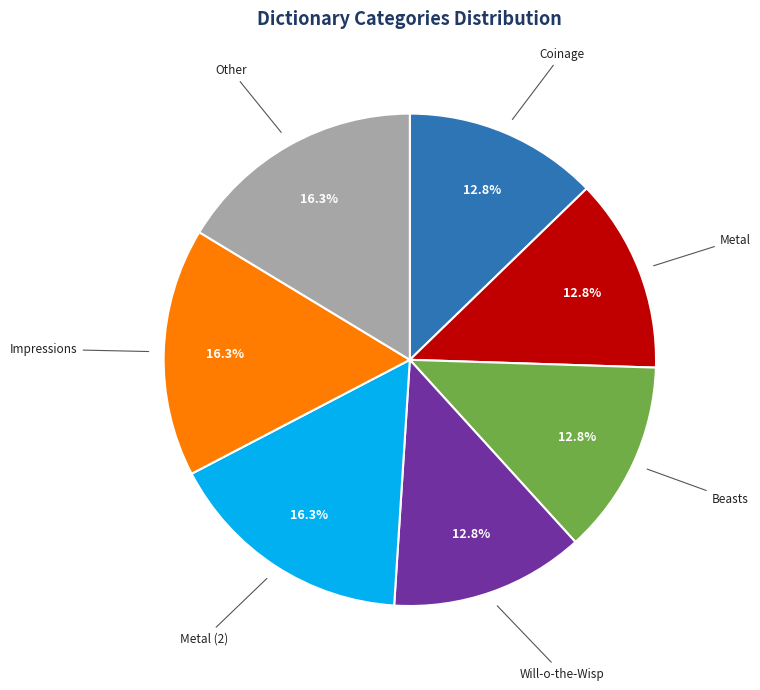

How much of the chart is everything except Metal (2)?

83.7%